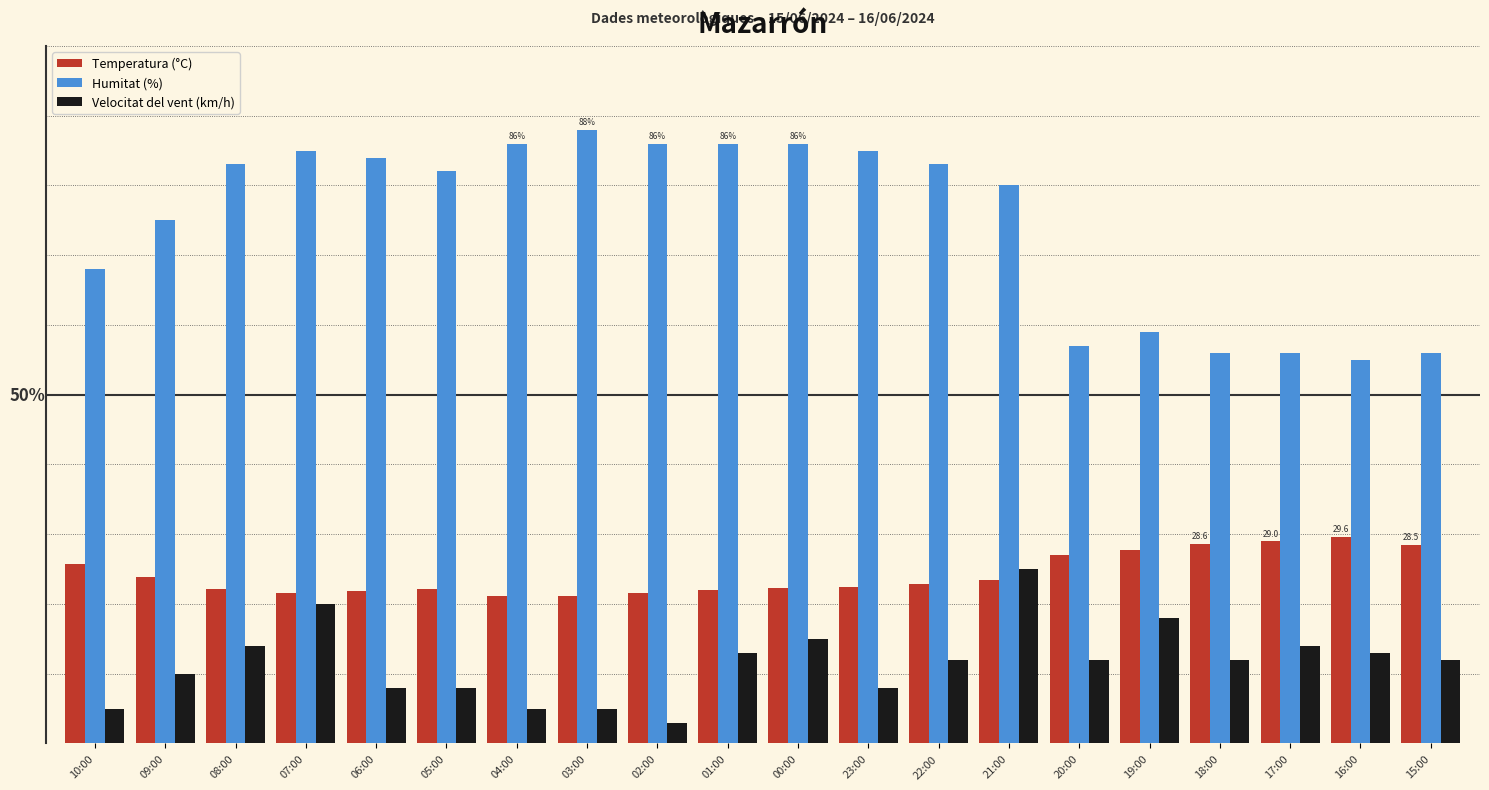

What are all the series names shown in the legend?

Temperatura (°C), Humitat (%), Velocitat del vent (km/h)